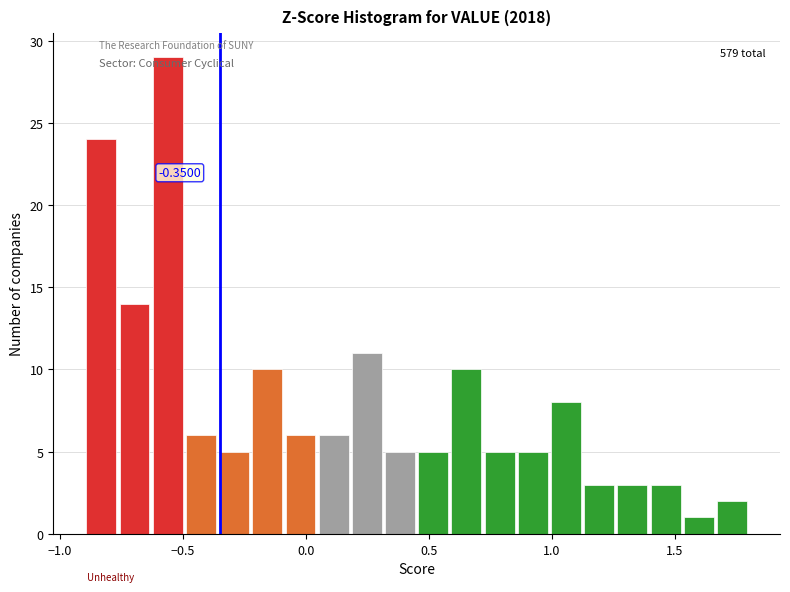

Around what value on the x-axis is the tallest bar? Give the approximate position of its centre, as read against the axis.

-0.55